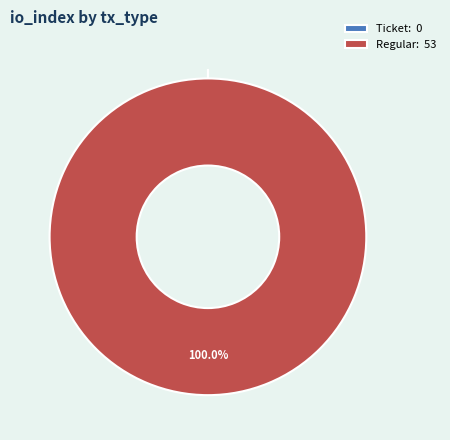

What percentage do Ticket and Regular together represent?

100.0%